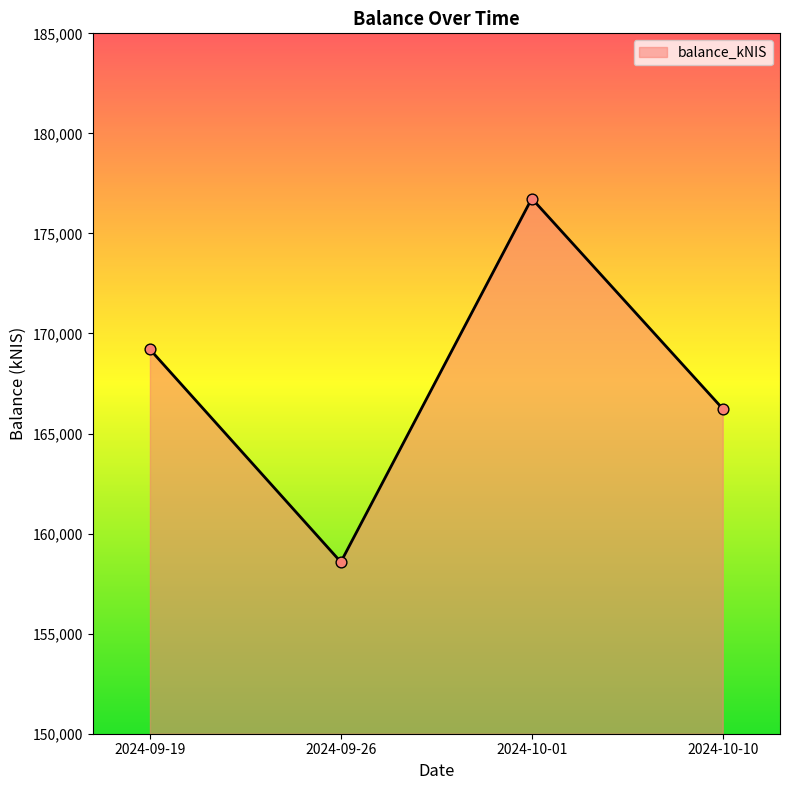

Which has a higher value, 2024-10-10 or 2024-09-19?

2024-09-19